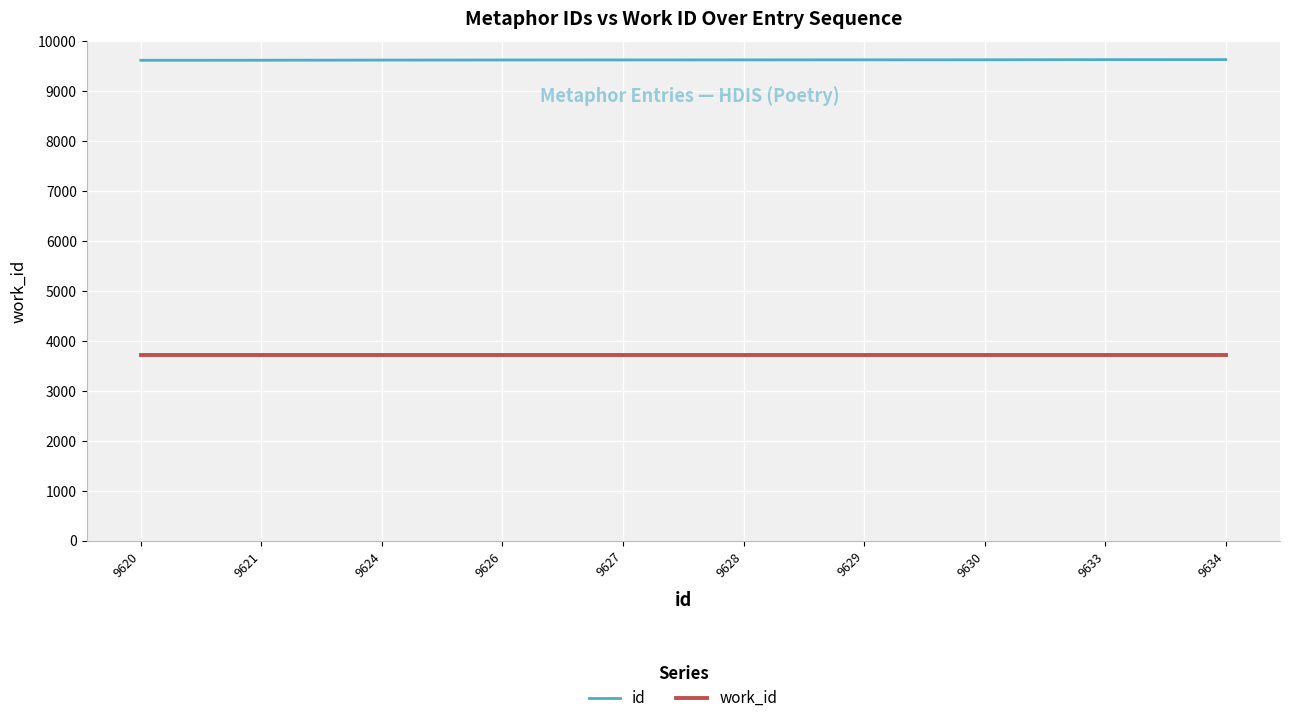

True or false: id and work_id cross at least once.

False